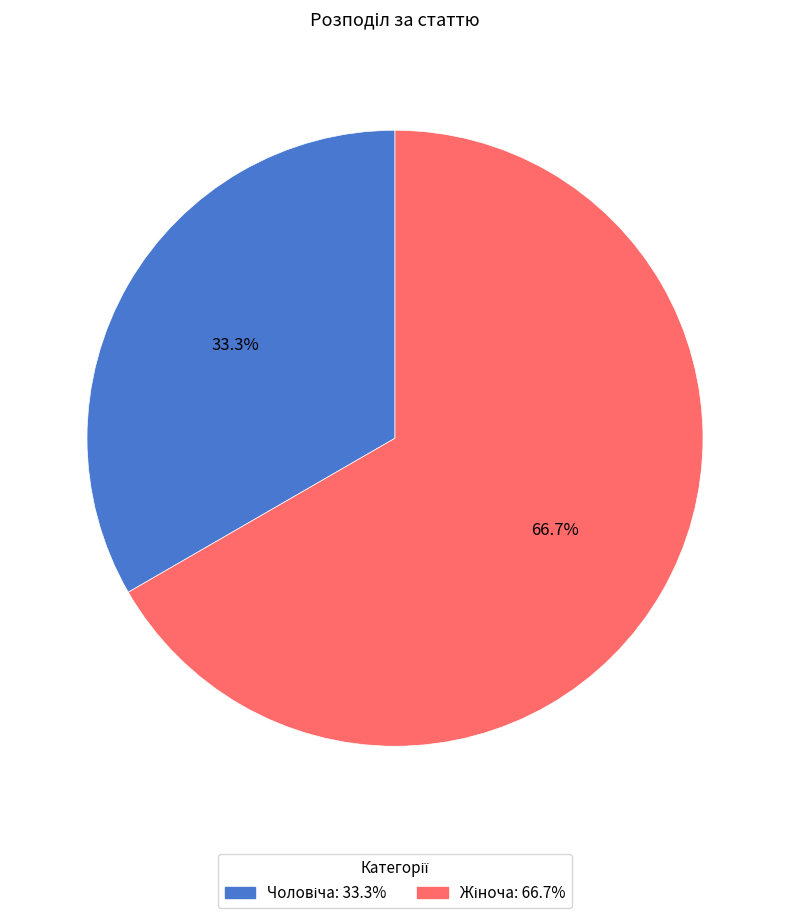

Is there any slice that represents more than half of the pie?

Yes